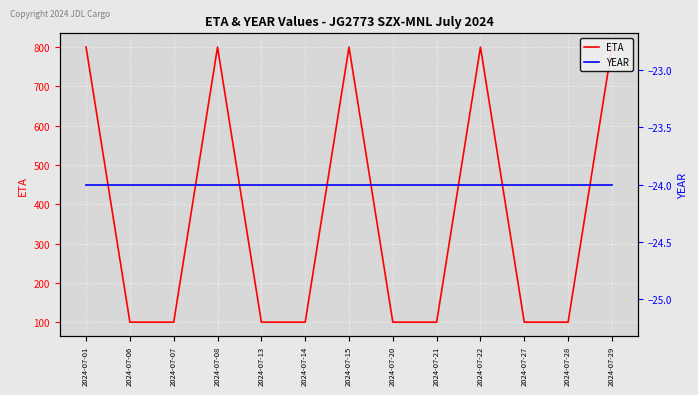

How many data points does each series have?

13